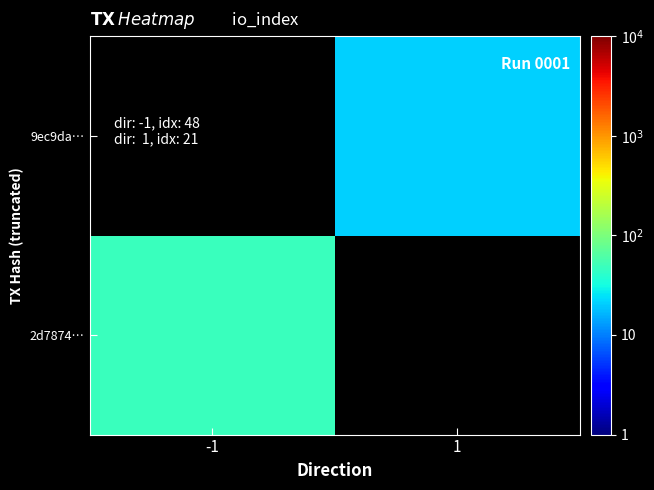

What is the smallest value displayed?

21.0